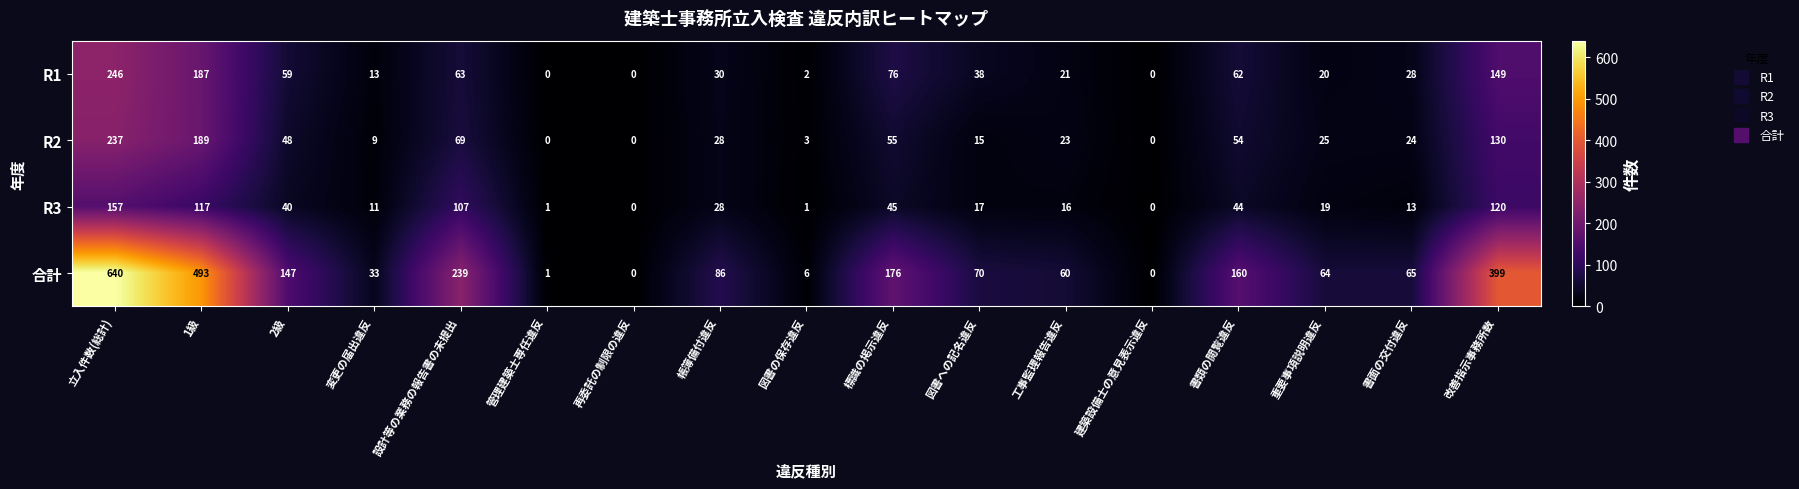

Count the number of categories in the chart.

17